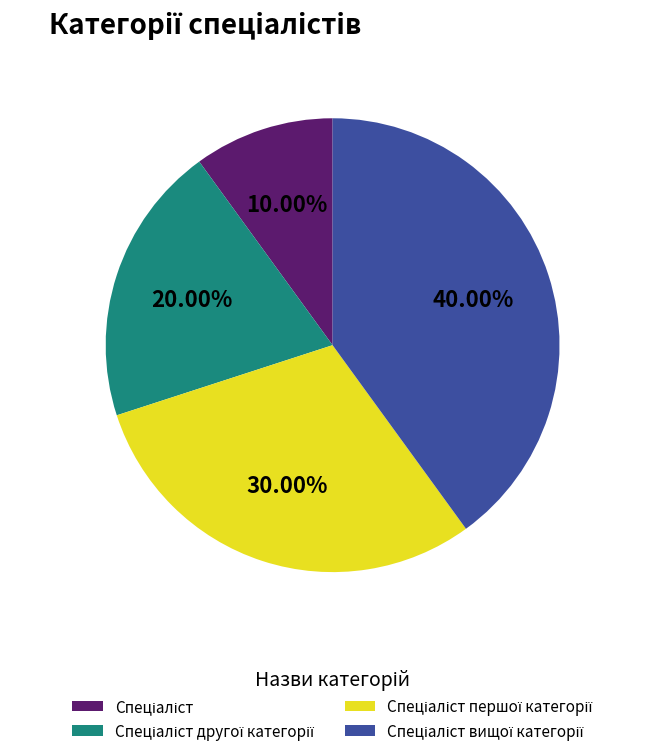

How many segments does this pie chart have?

4